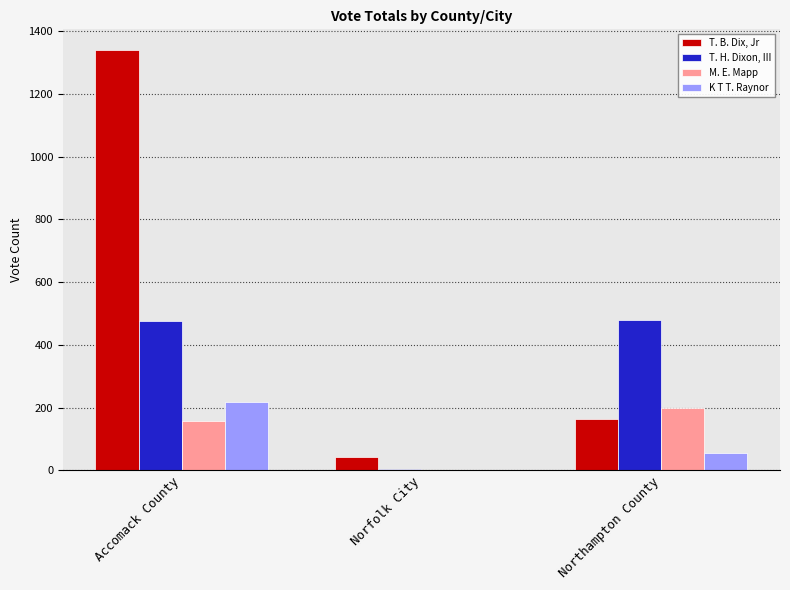

At which category is the sum across all series the highest?

Accomack County